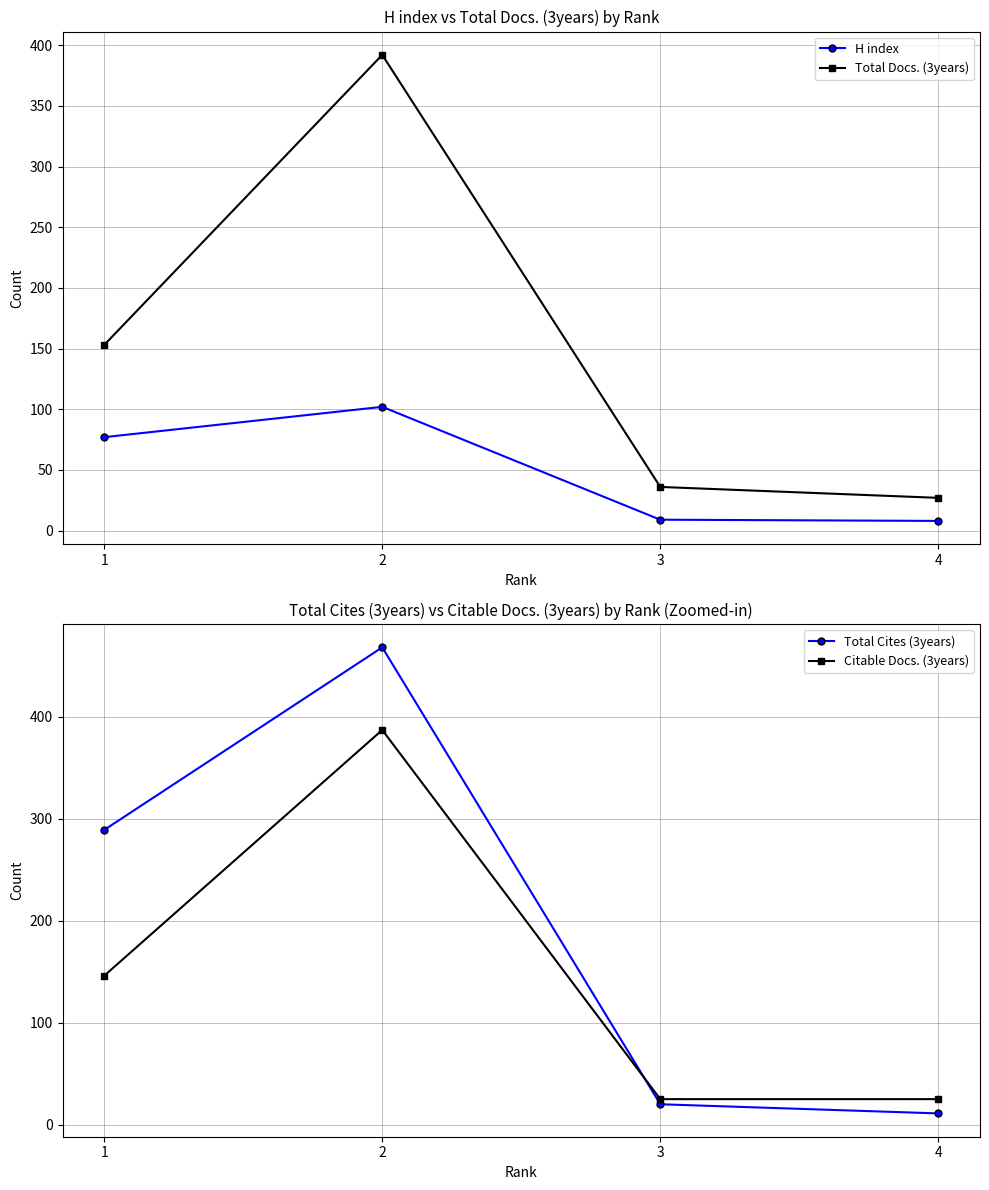

At which category does the chart reach its peak across all series?

2